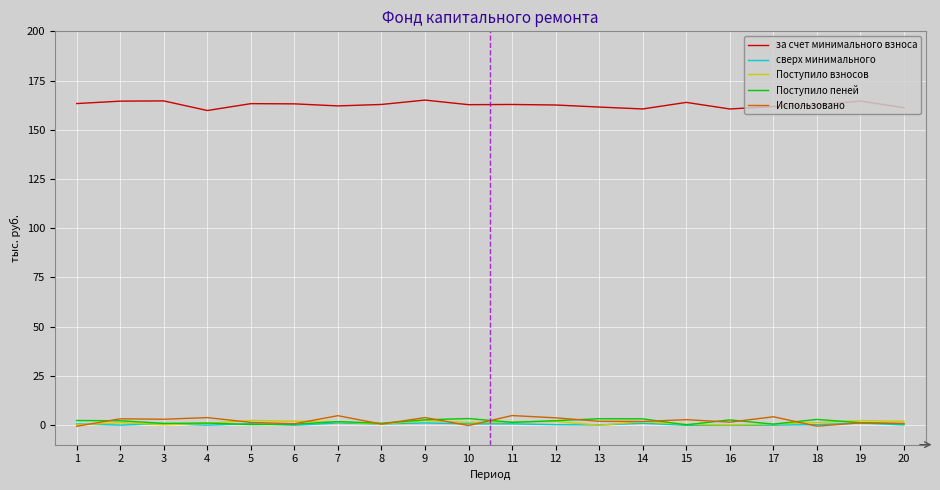

List the labels in order of Поступило пеней value, largest first.

10, 13, 14, 18, 9, 16, 1, 12, 2, 7, 11, 19, 4, 8, 3, 20, 17, 6, 5, 15